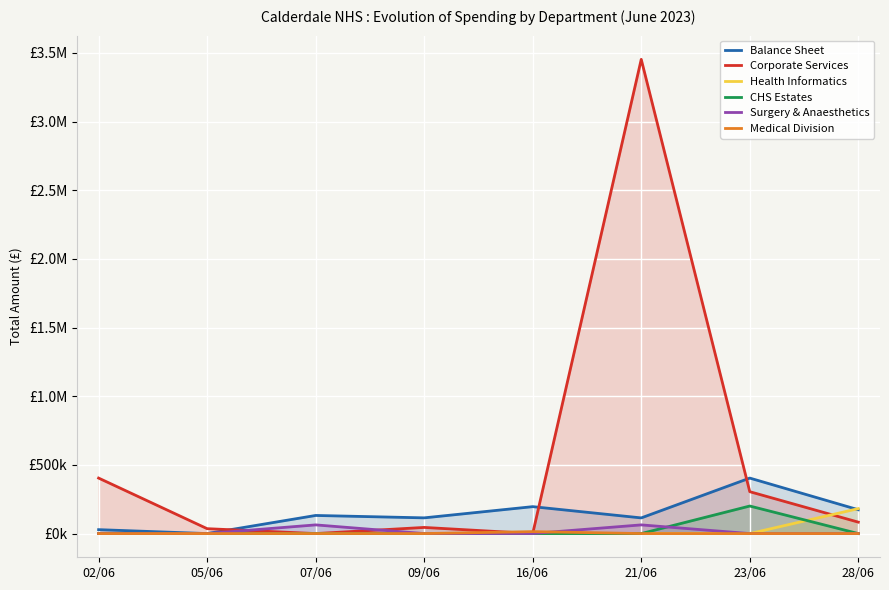

What are all the series names shown in the legend?

Balance Sheet, Corporate Services, Health Informatics, CHS Estates, Surgery & Anaesthetics, Medical Division